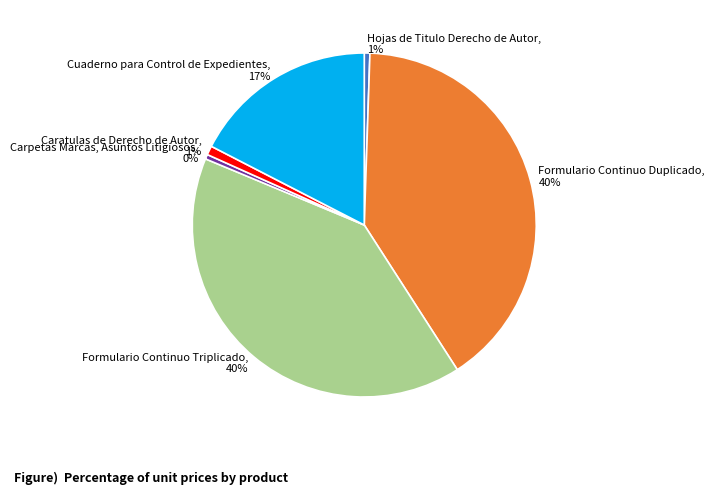

Do Carpetas Marcas, Asuntos Litigiosos, 0% and Caratulas de Derecho de Autor, 1% together represent more than half of the pie?

No